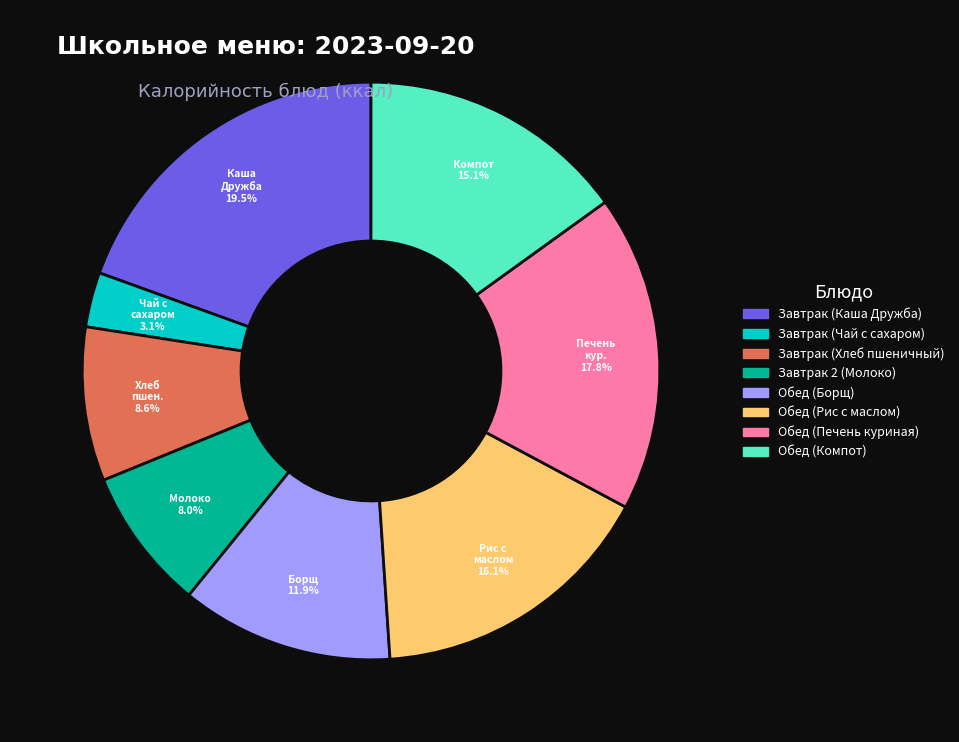

Between Обед (Печень куриная) and Завтрак (Чай с сахаром), which is larger?

Обед (Печень куриная)